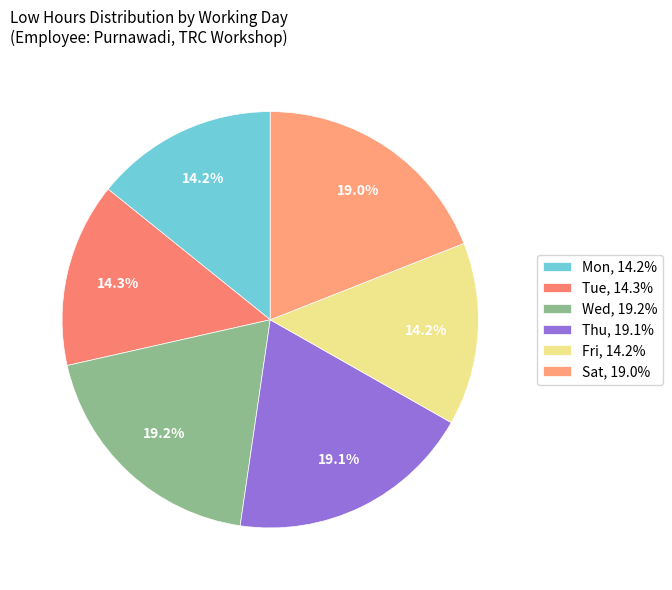

How many slices are in this pie chart?

6